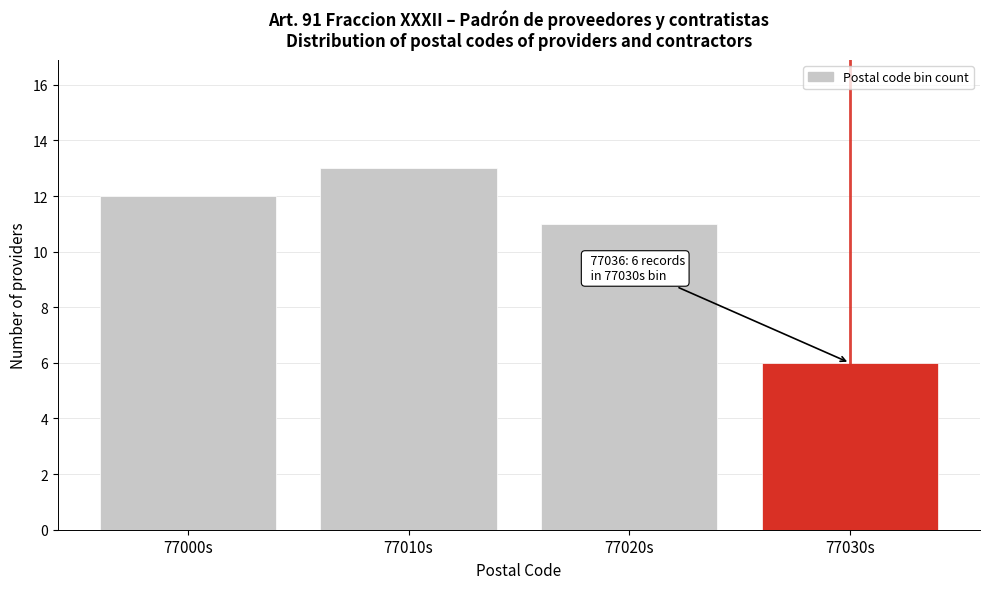

Reading right to left, list all the values displayed in this chart.

6	11	13	12